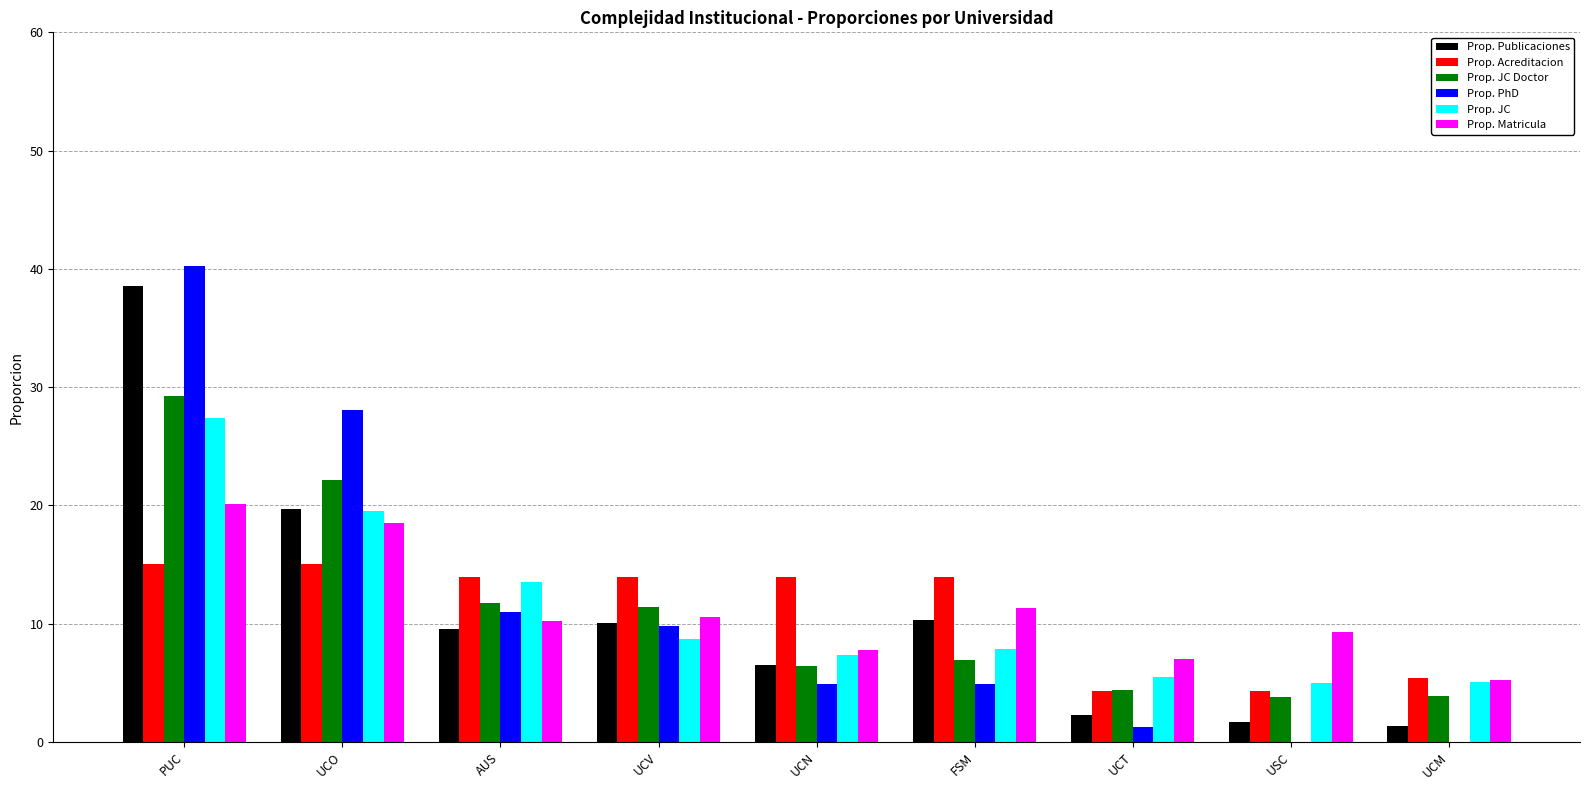

What is the maximum value shown in the chart?

40.2